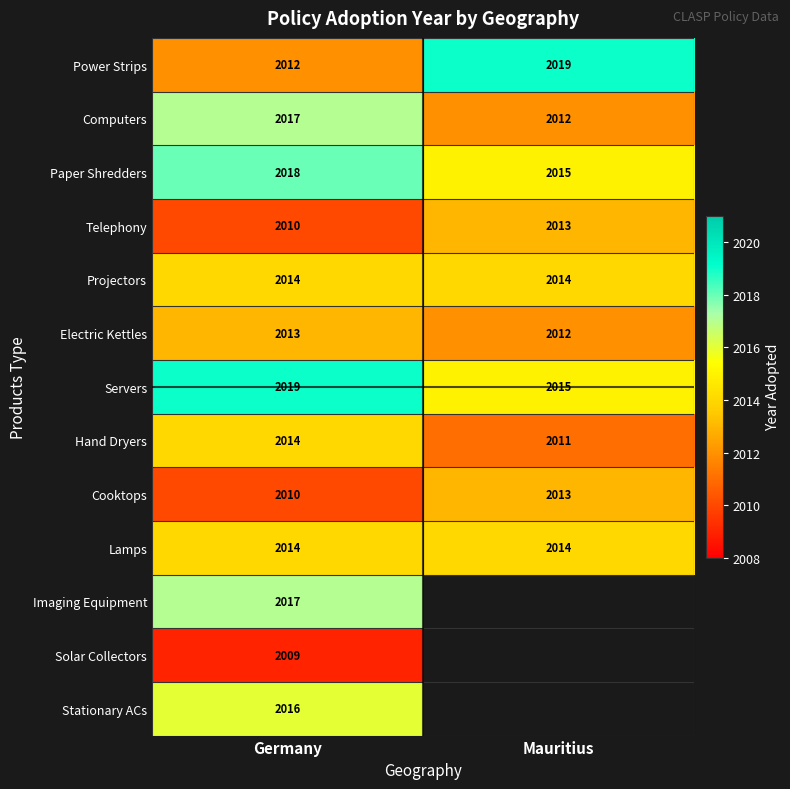

What is the highest value of the Hand Dryers series?

2014